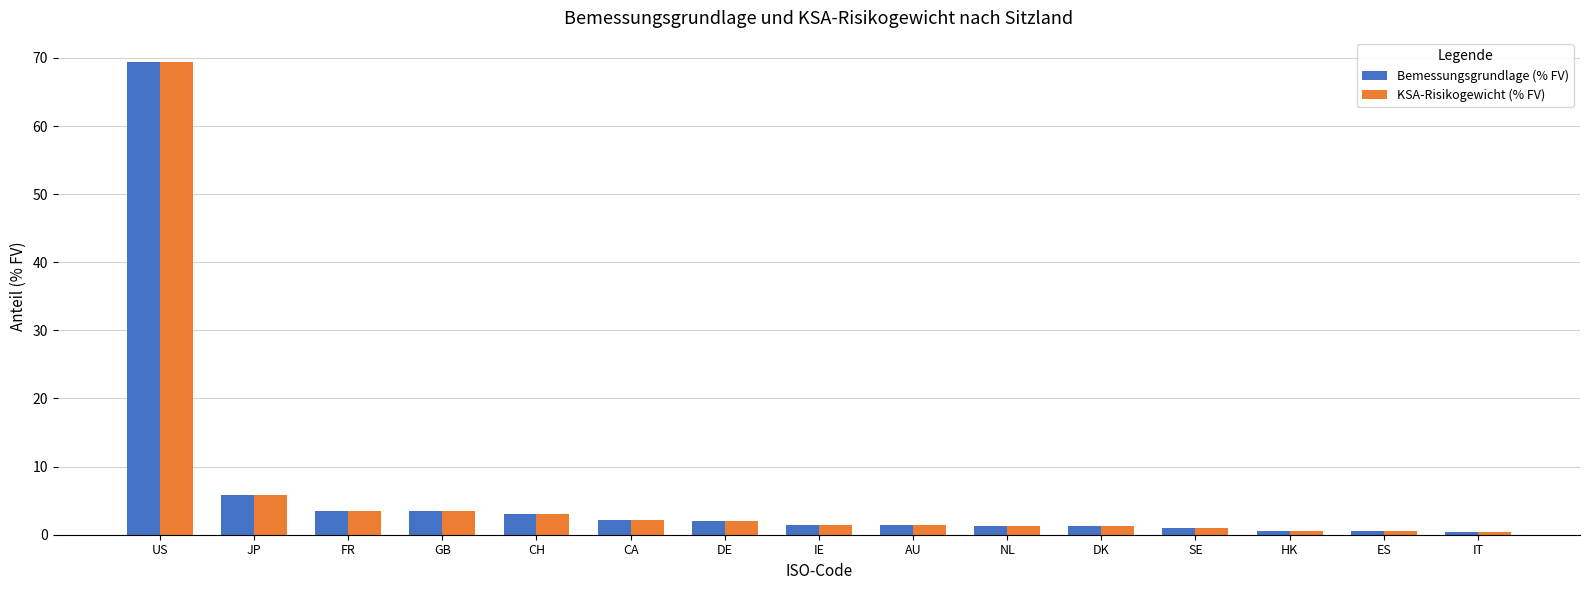

What position from the left is JP?

2